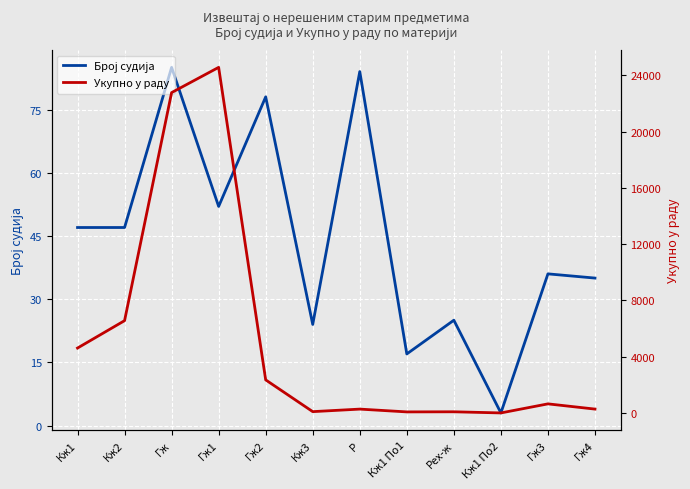

What is the label of the 12th point from the right?

Кж1